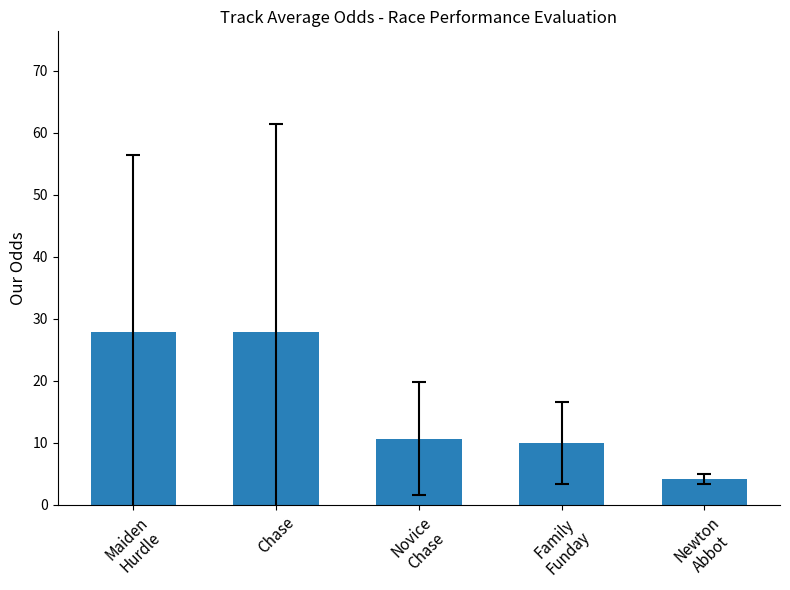

What position from the right is Chase?

4